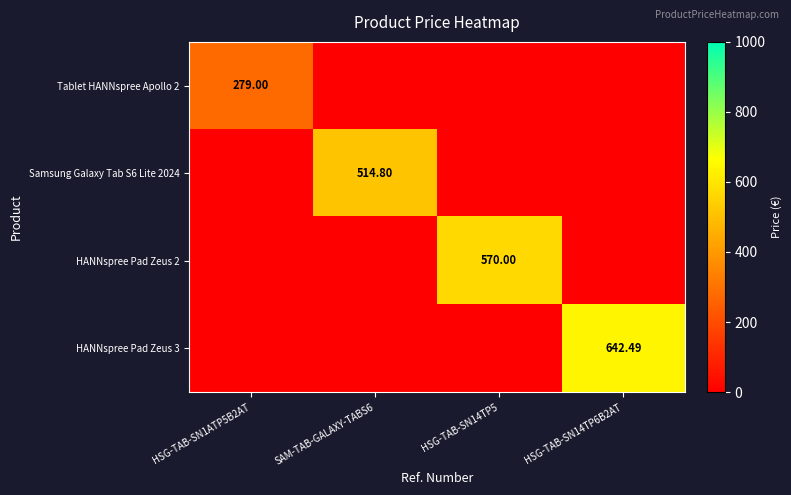

Which series changed the most between HSG-TAB-SN1ATP5B2AT and SAM-TAB-GALAXY-TABS6?

Samsung Galaxy Tab S6 Lite 2024